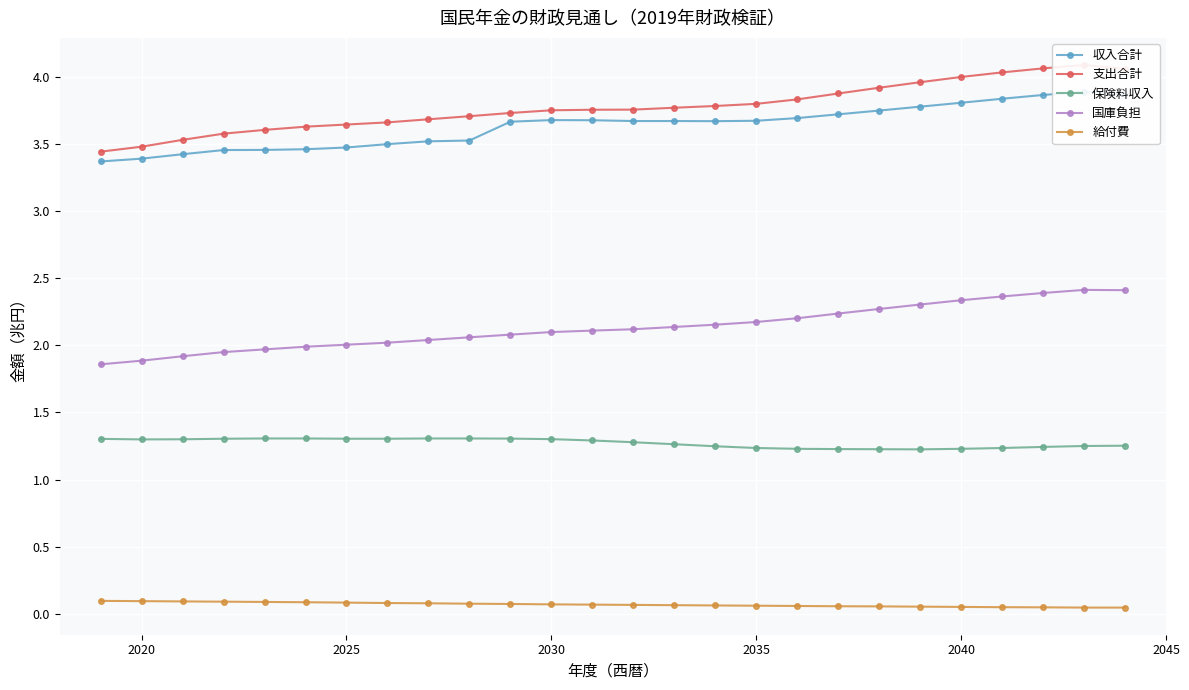

True or false: 国庫負担 and 給付費 intersect in this chart.

False